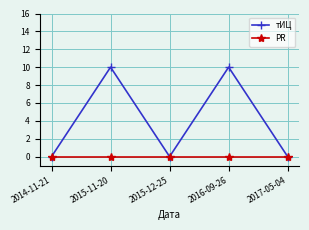

Where is the first local minimum for тИЦ?

2015-12-25